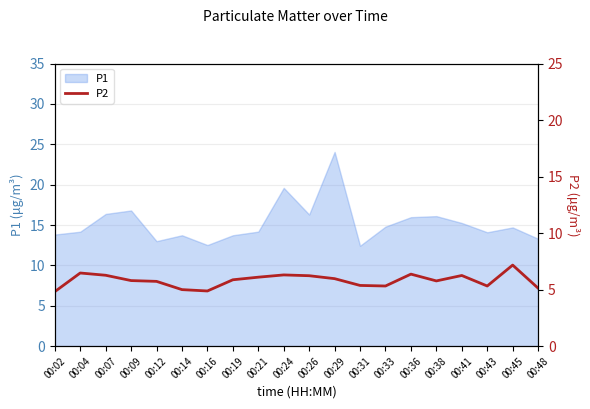

True or false: P1 has a value of 9.3 at 00:33.

False